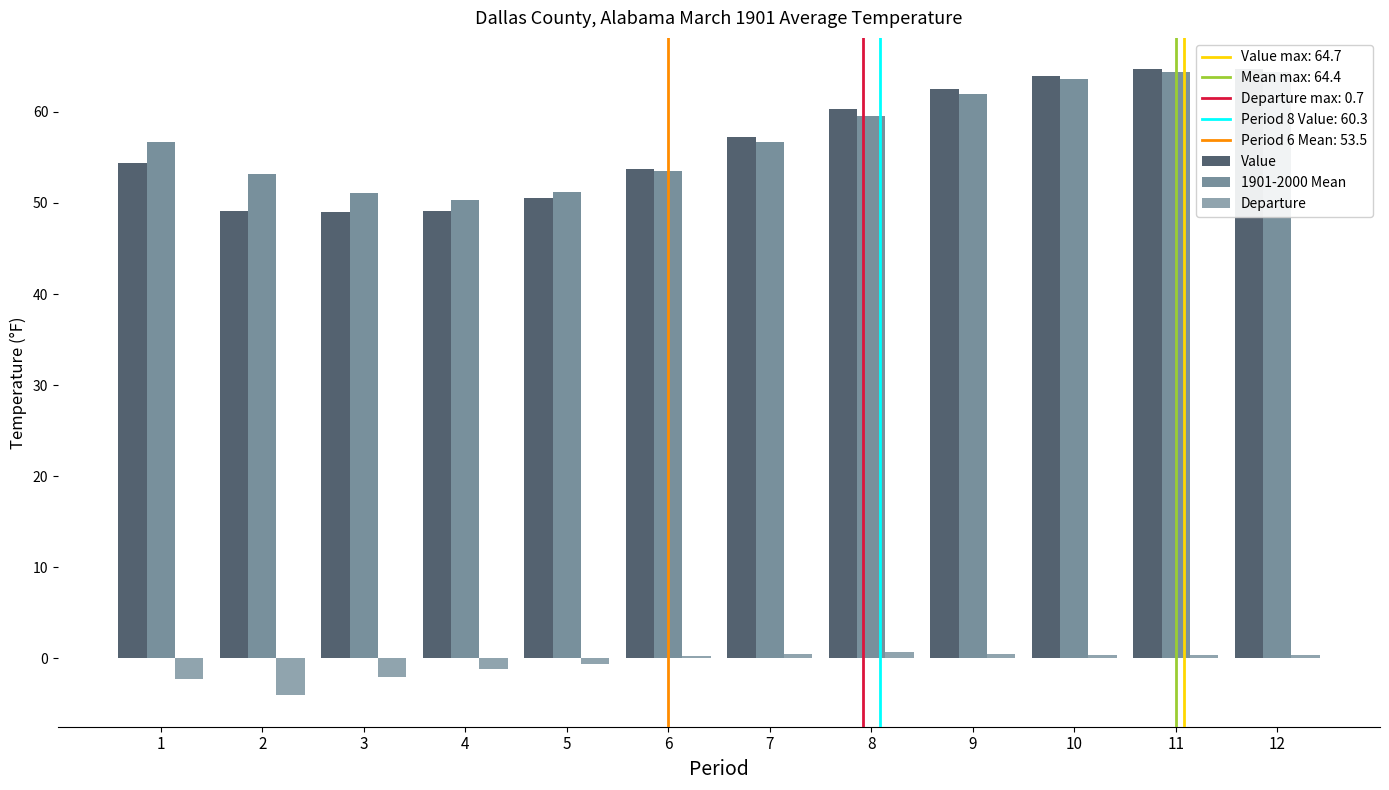

What is the sum of the Value values at 8 and 11?

125.0